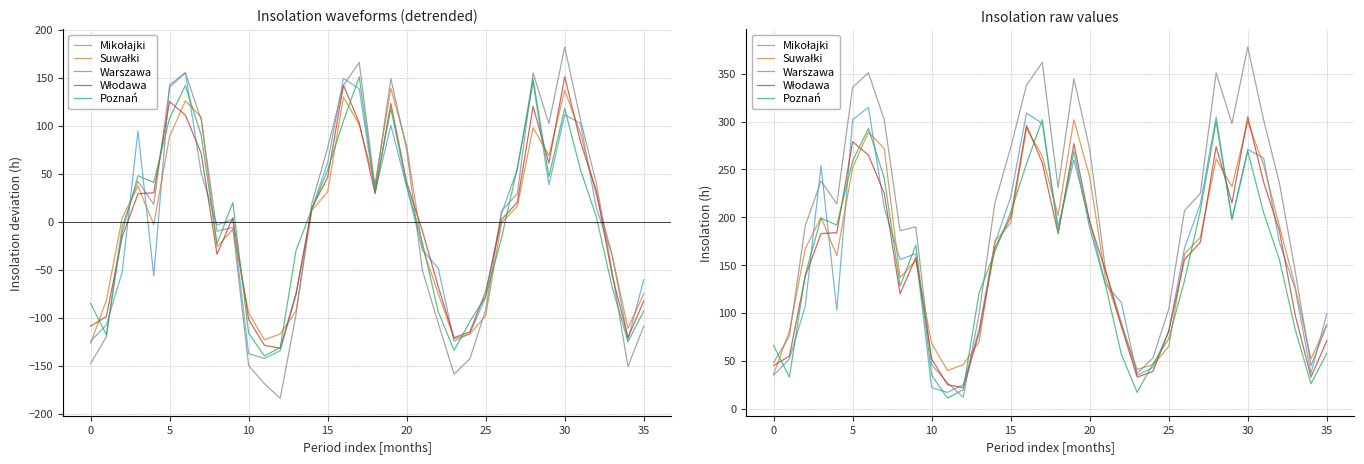

At which label does Włodawa reach its minimum?

12